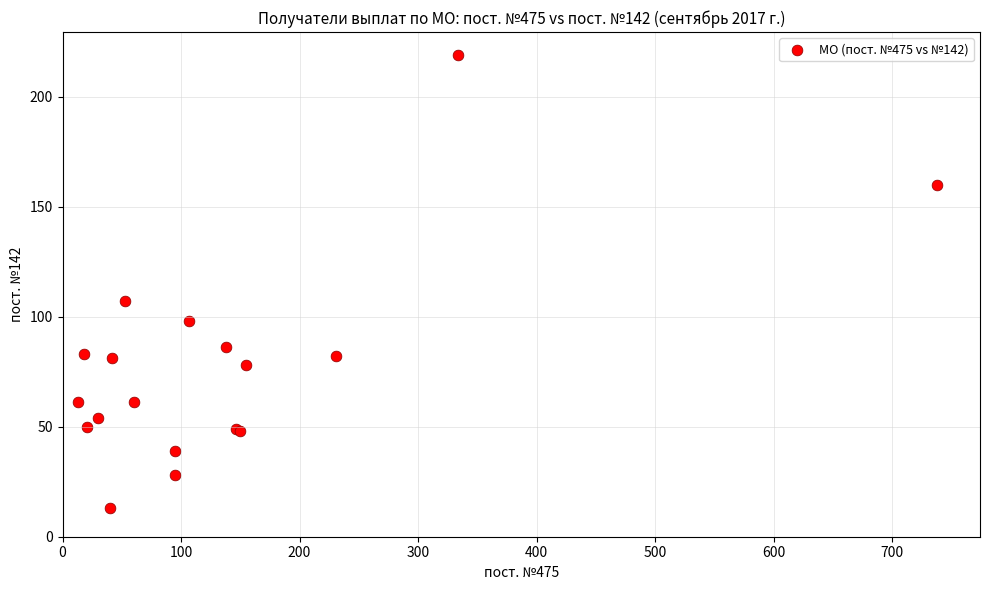

What Y value in the scatter plot is closest to 116?

107